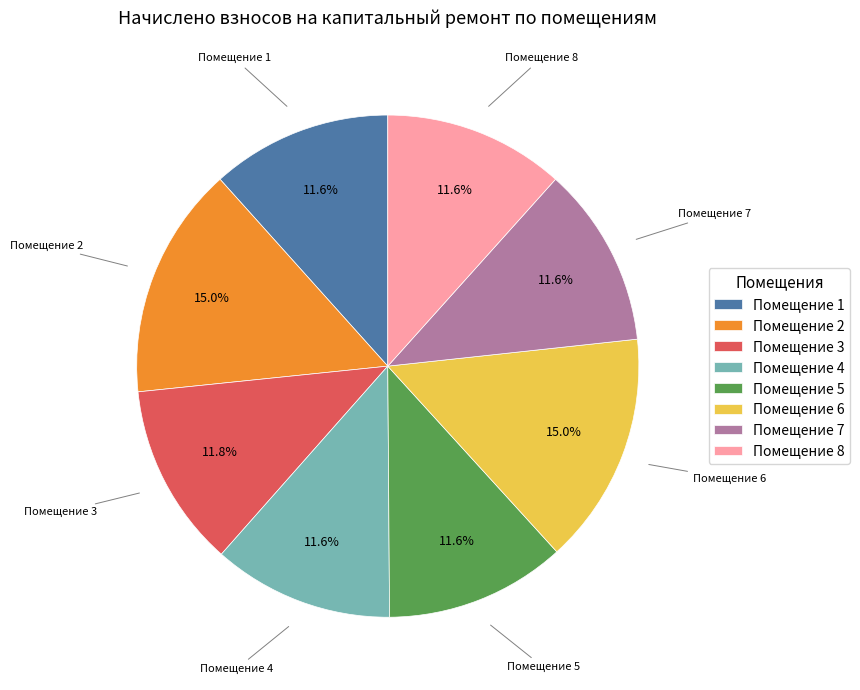

What is the ratio of the value at Помещение 1 to the value at Помещение 7?

1.0